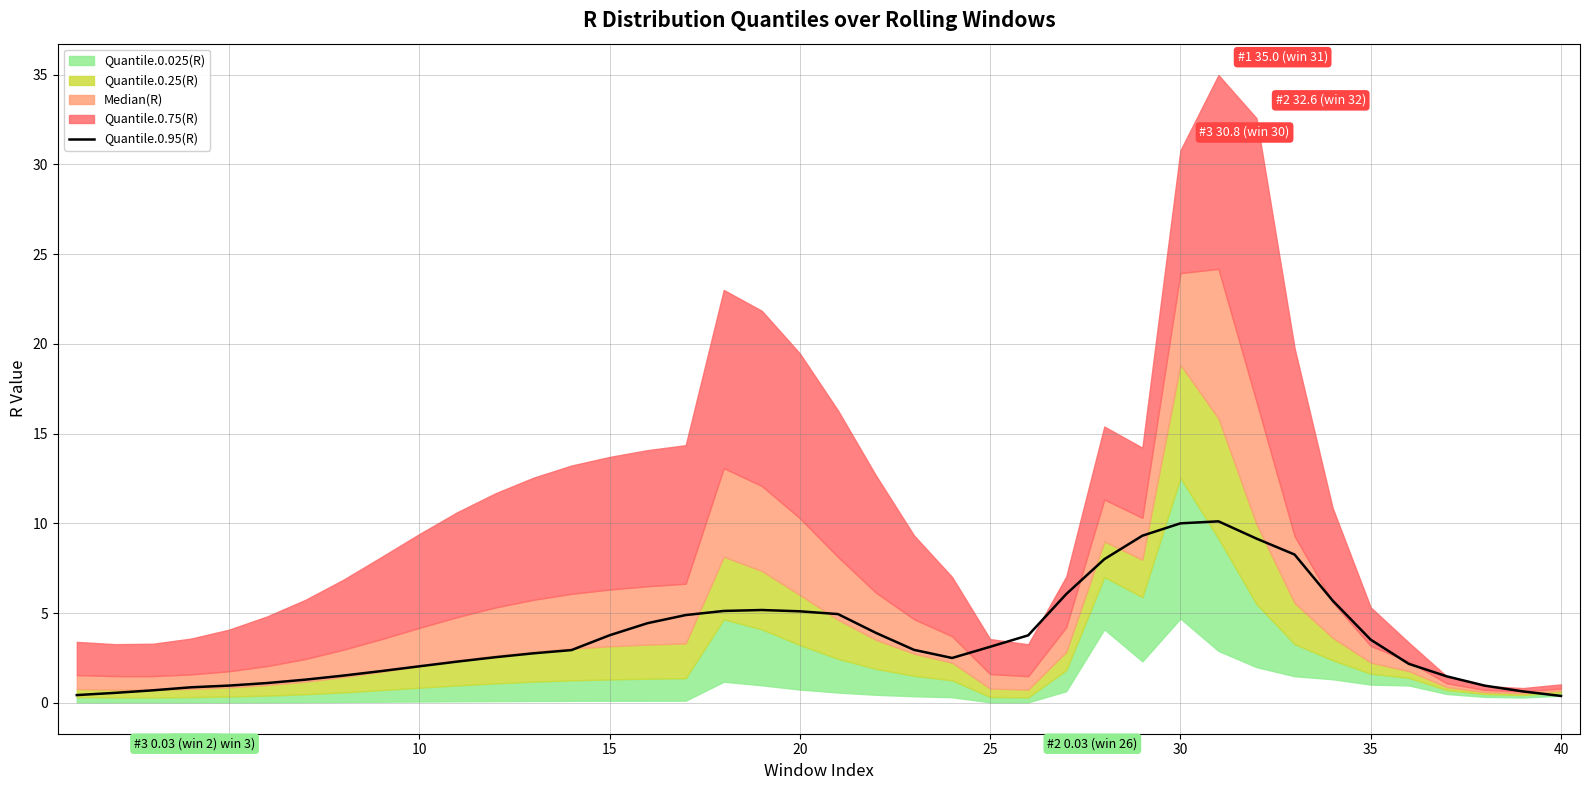

What is the average value?

3.7